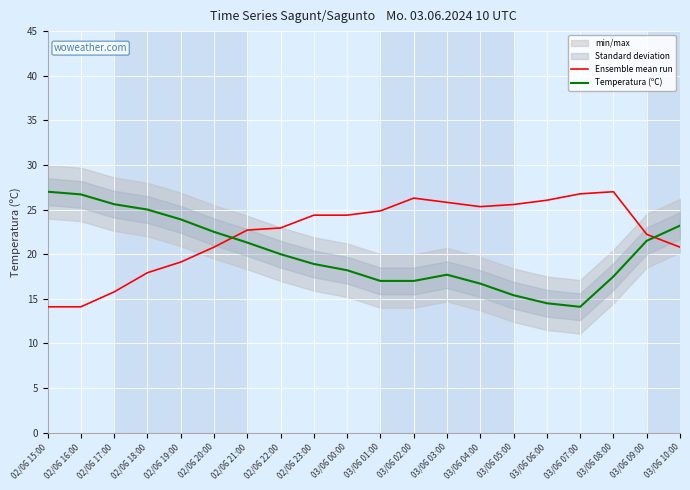

At which category is the sum across all series the highest?

03/06 08:00